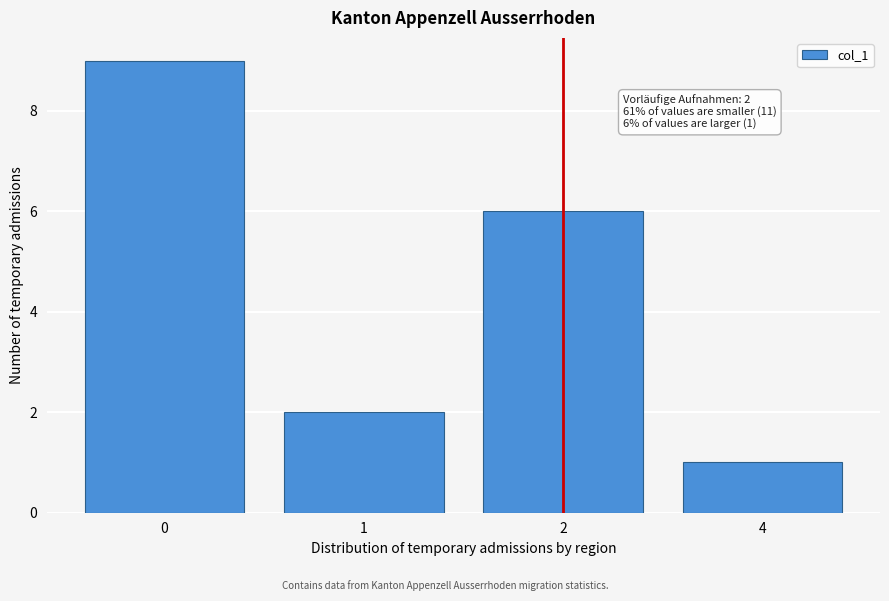

Reading left to right, transcribe all the data shown in this chart.

9	2	6	1